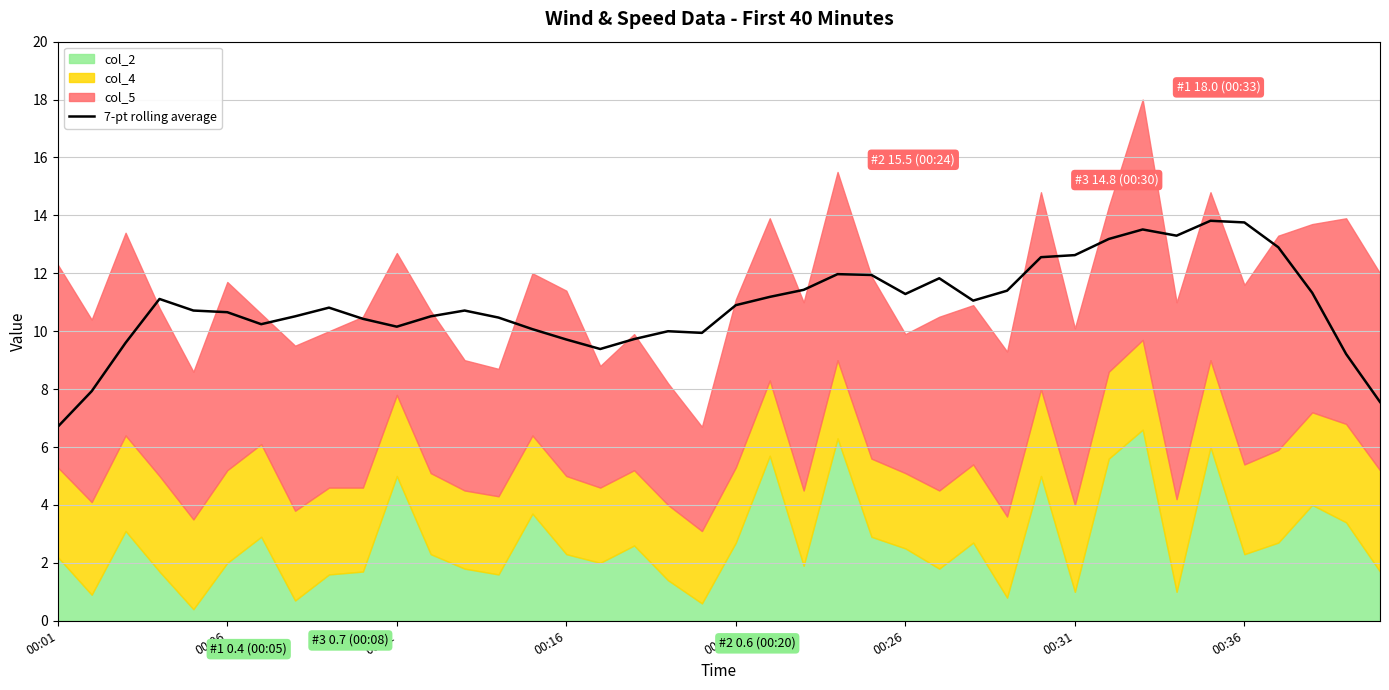

Reading left to right, extract all data points from this chart.

6.7	7.9	9.6	11.1	10.7	10.7	10.2	10.5	10.8	10.4	10.2	10.5	10.7	10.5	10.1	9.7	9.4	9.7	10.0	9.9	10.9	11.2	11.4	12.0	11.9	11.3	11.8	11.1	11.4	12.6	12.6	13.2	13.5	13.3	13.8	13.8	12.9	11.3	9.2	7.6